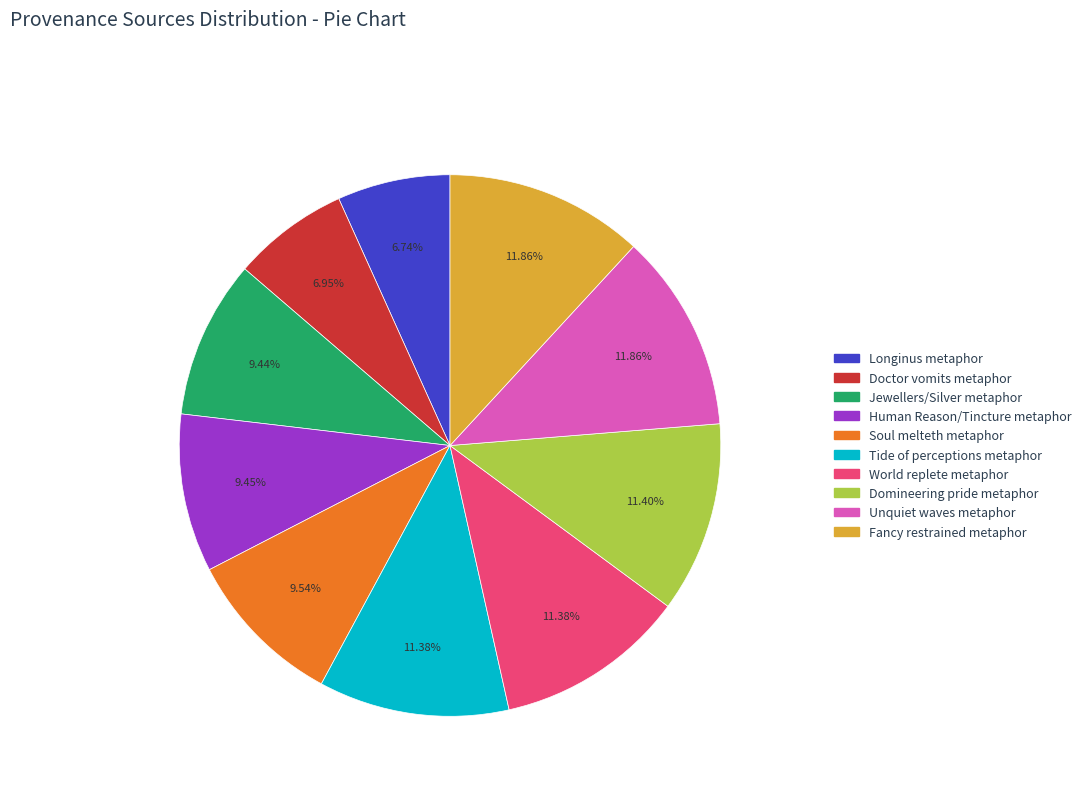

Is there any slice that represents more than half of the pie?

No